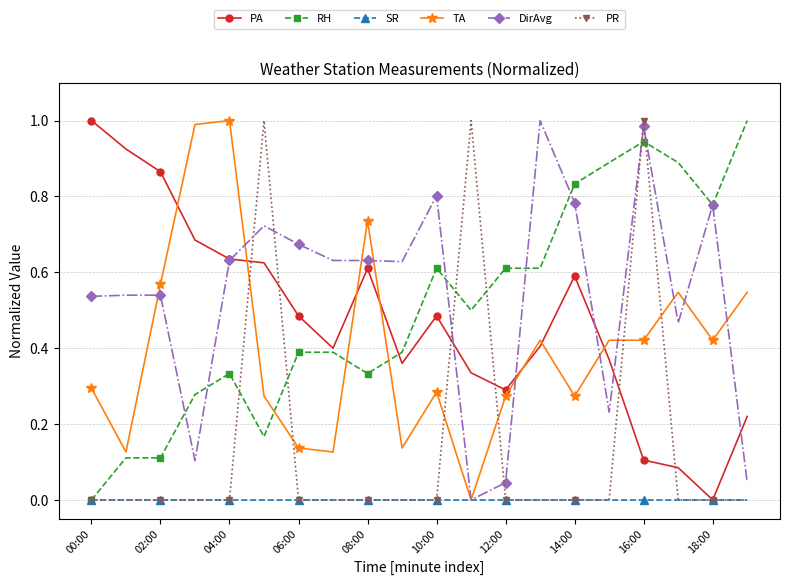

True or false: DirAvg and PR cross at least once.

True